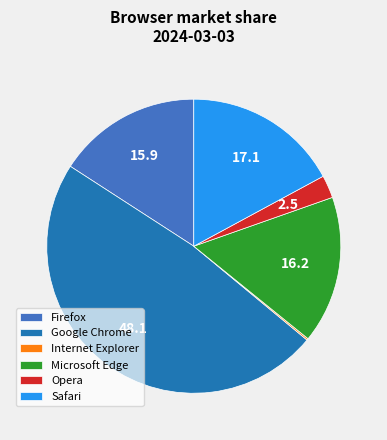

Between Google Chrome and Firefox, which is larger?

Google Chrome